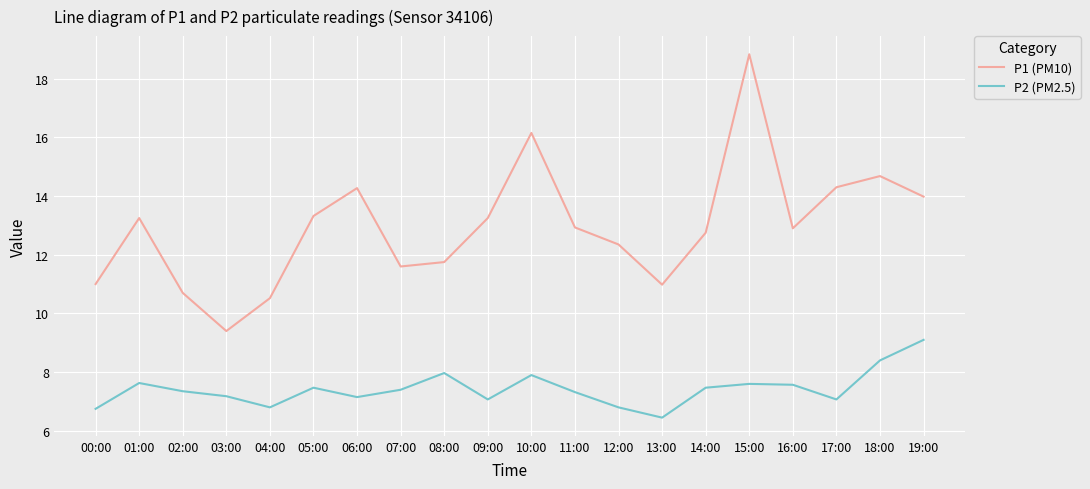

Does the chart have visible grid lines?

Yes